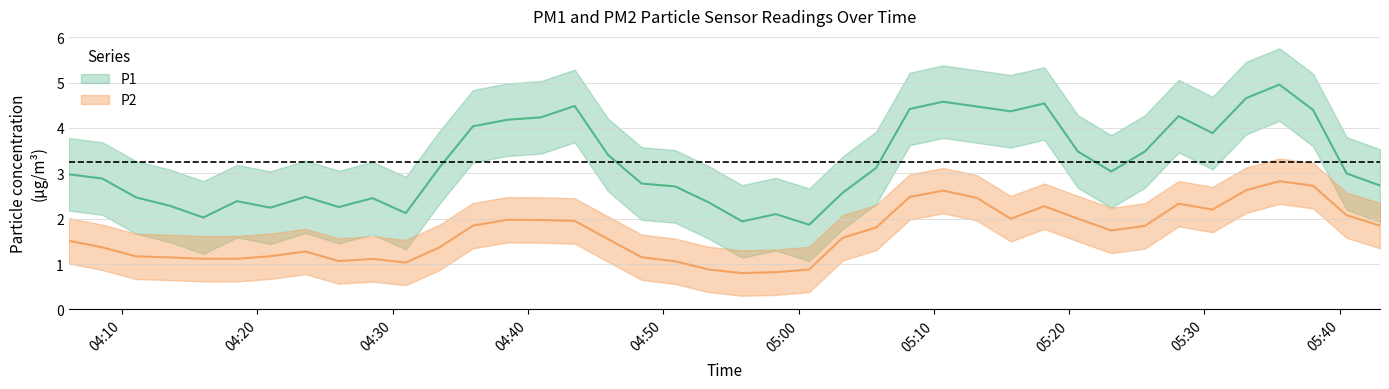

True or false: P2 and P1 intersect in this chart.

False